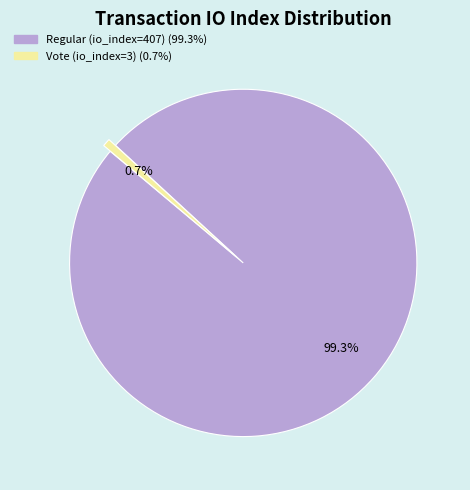

To the nearest percent, what is the combined percentage of Regular (io_index=407) and Vote (io_index=3)?

100%